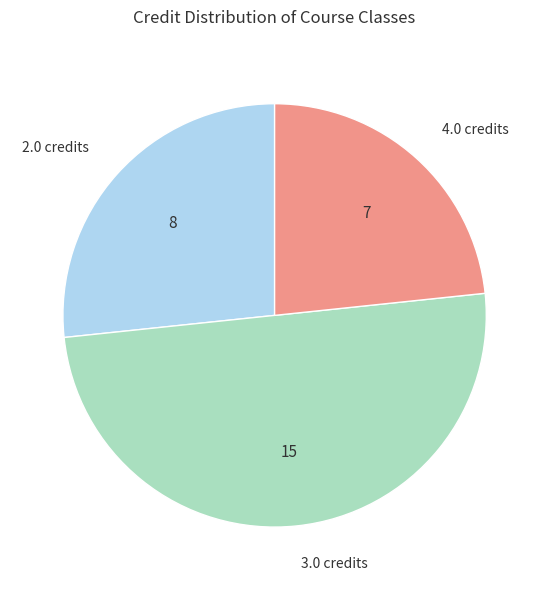

Rank the categories by value from lowest to highest.

4.0 credits, 2.0 credits, 3.0 credits